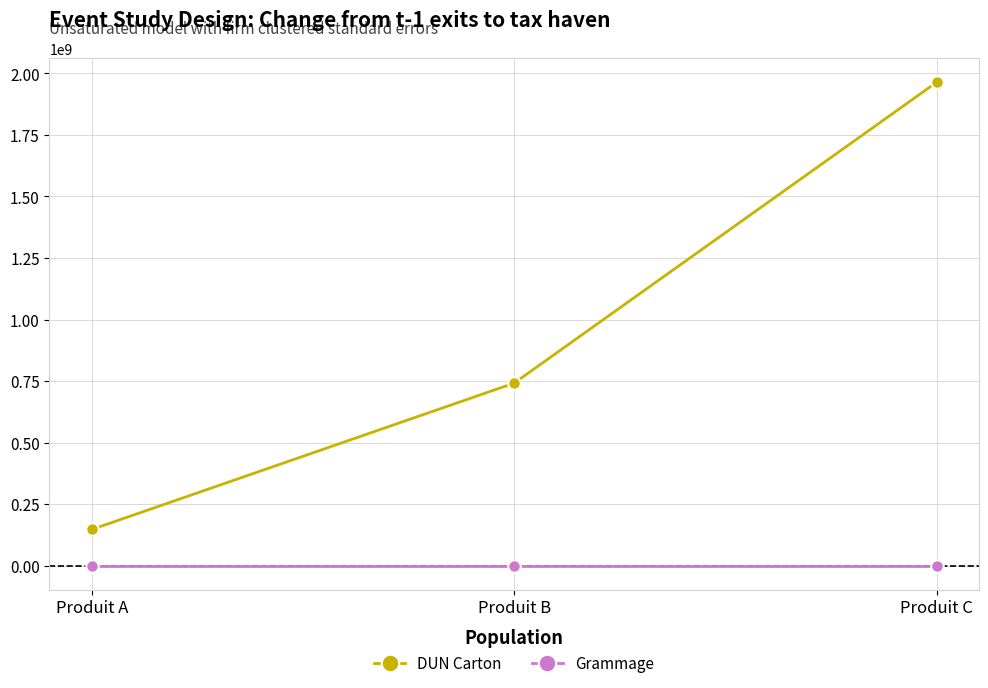

What is the spread (max minus min) of values at Produit A?

147258368.9